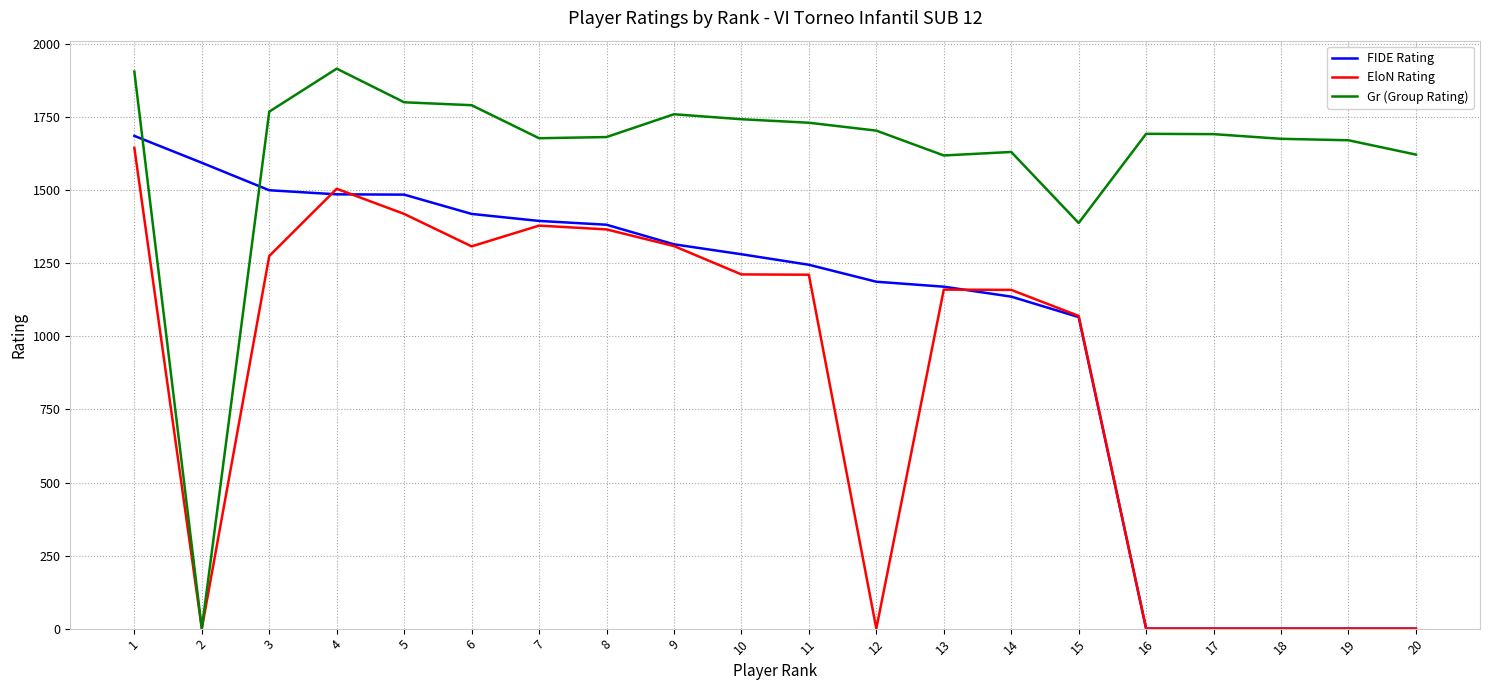

Which series has the largest total across all categories?

Gr (Group Rating)